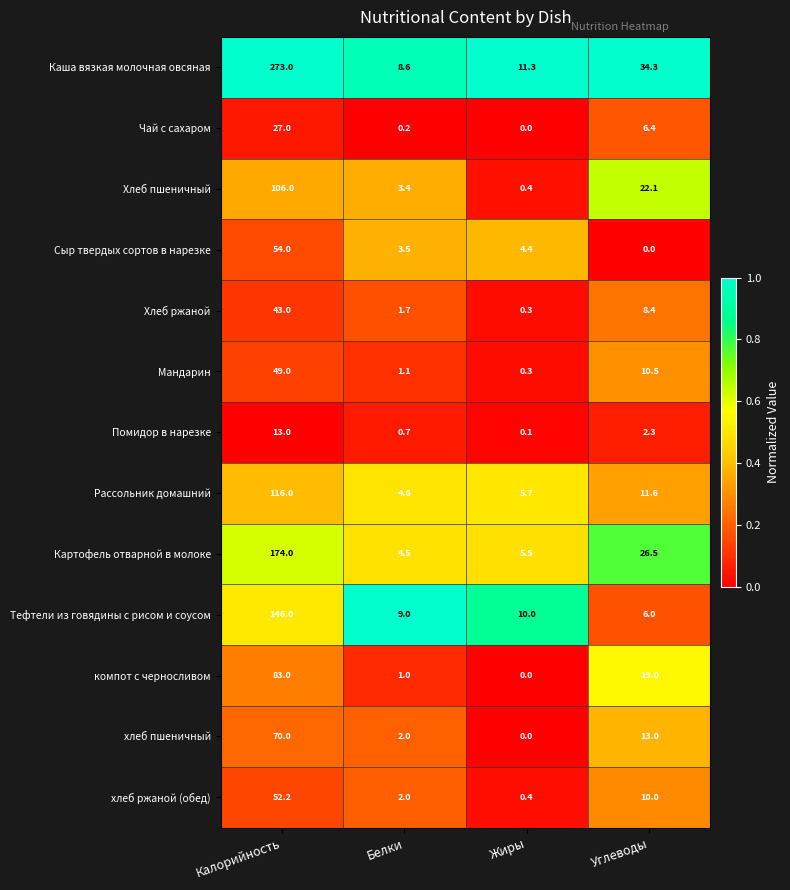

What is the difference between the highest and lowest values at Жиры?

11.3